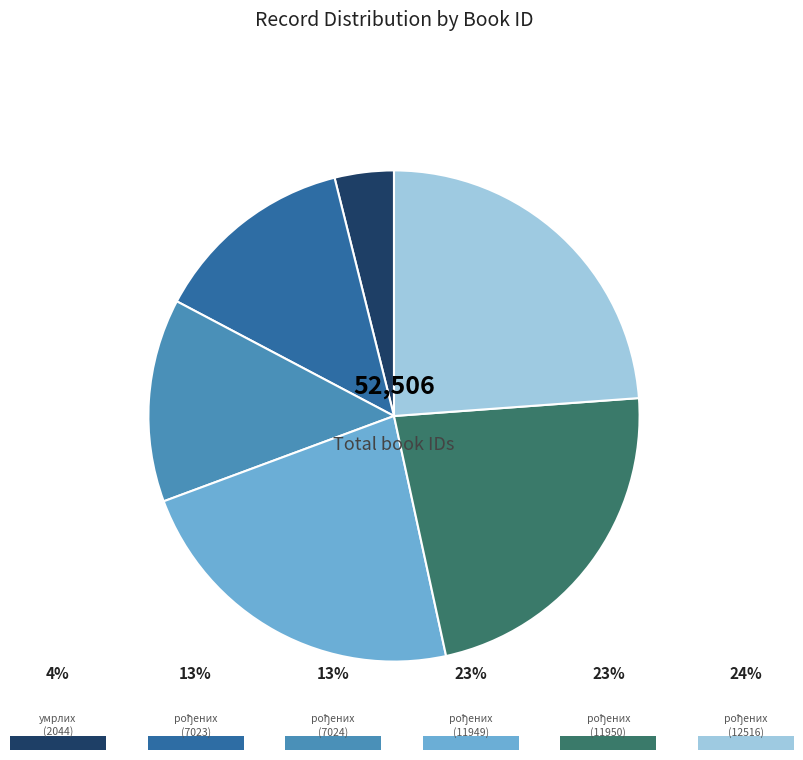

Does any single category account for the majority?

No